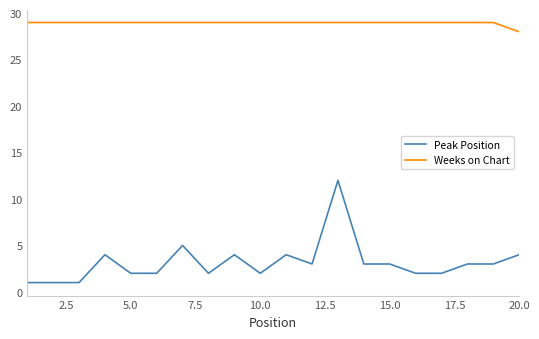

Which series has the largest total across all categories?

Weeks on Chart